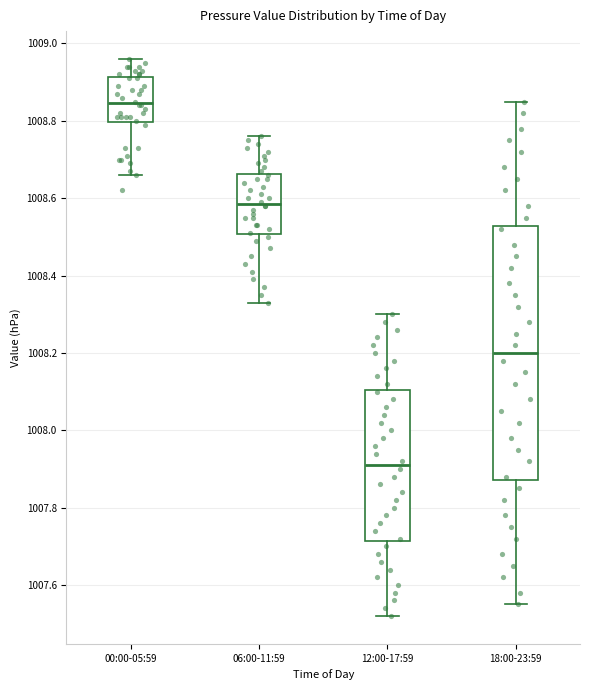

Which box's median line is the highest?

00:00-05:59